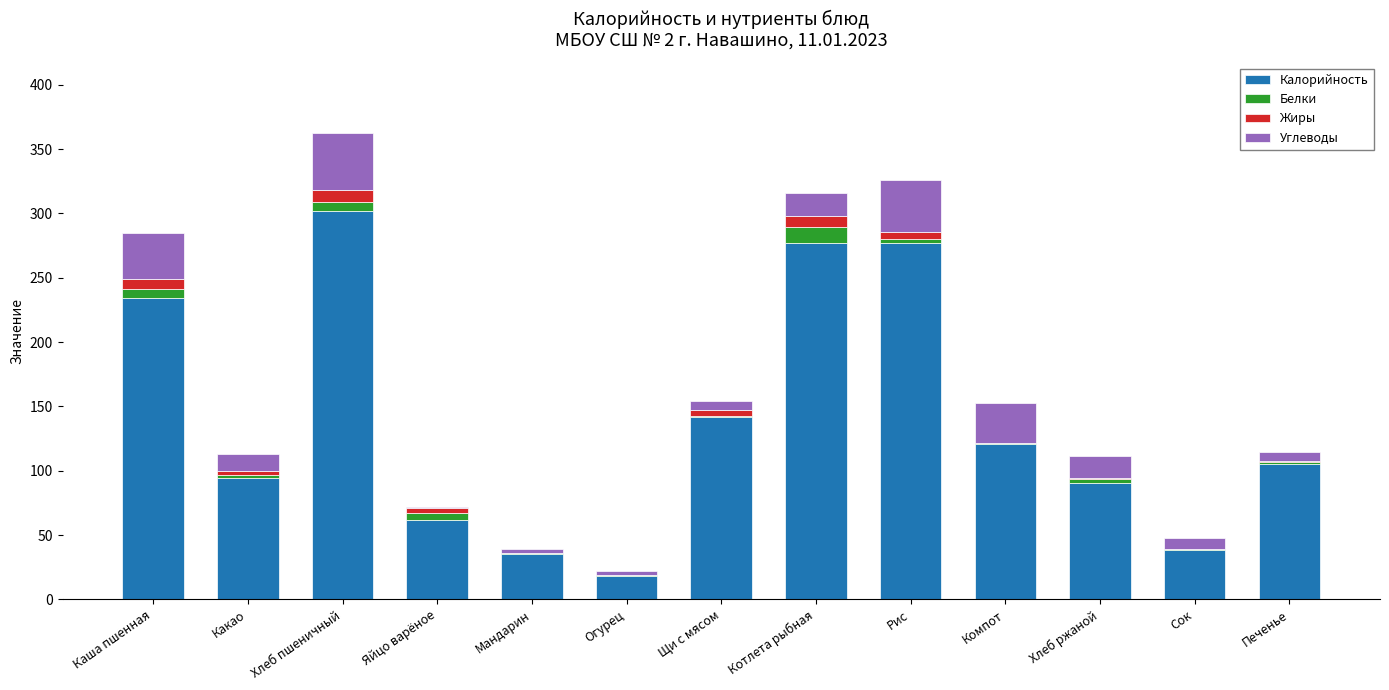

Is it true that Калорийность equals 54.1 at Сок?

False